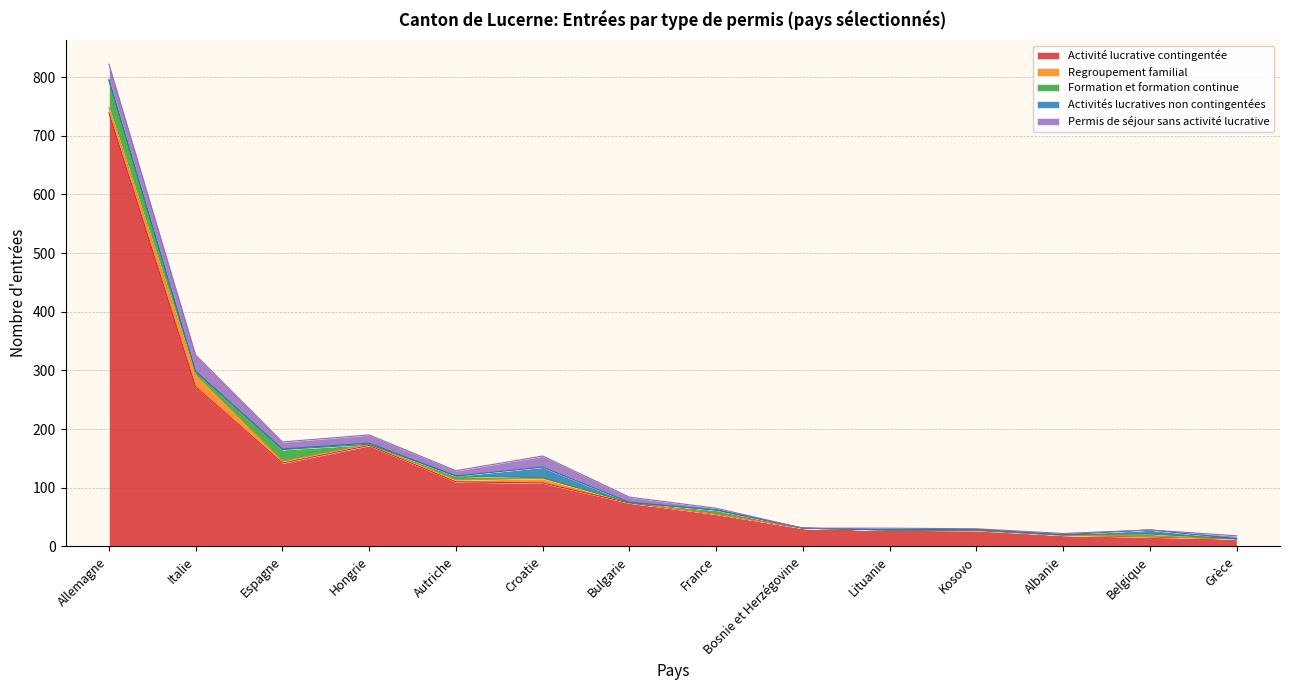

At how many categories does at least one series exceed 330?

1